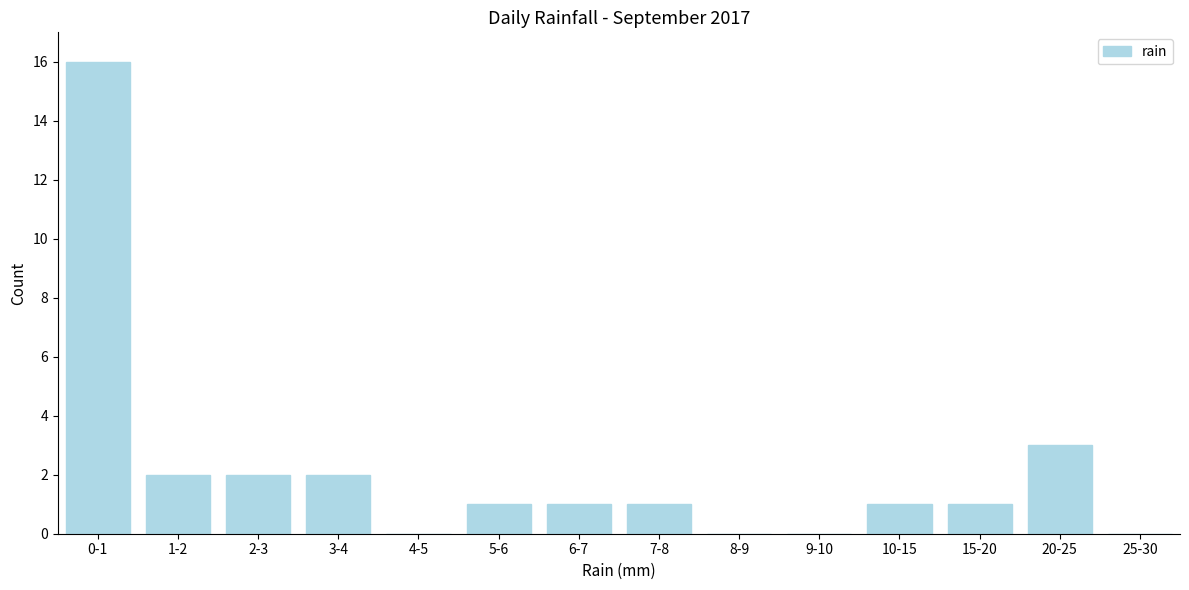

Reading right to left, extract all data points from this chart.

25-30=0	20-25=3	15-20=1	10-15=1	9-10=0	8-9=0	7-8=1	6-7=1	5-6=1	4-5=0	3-4=2	2-3=2	1-2=2	0-1=16